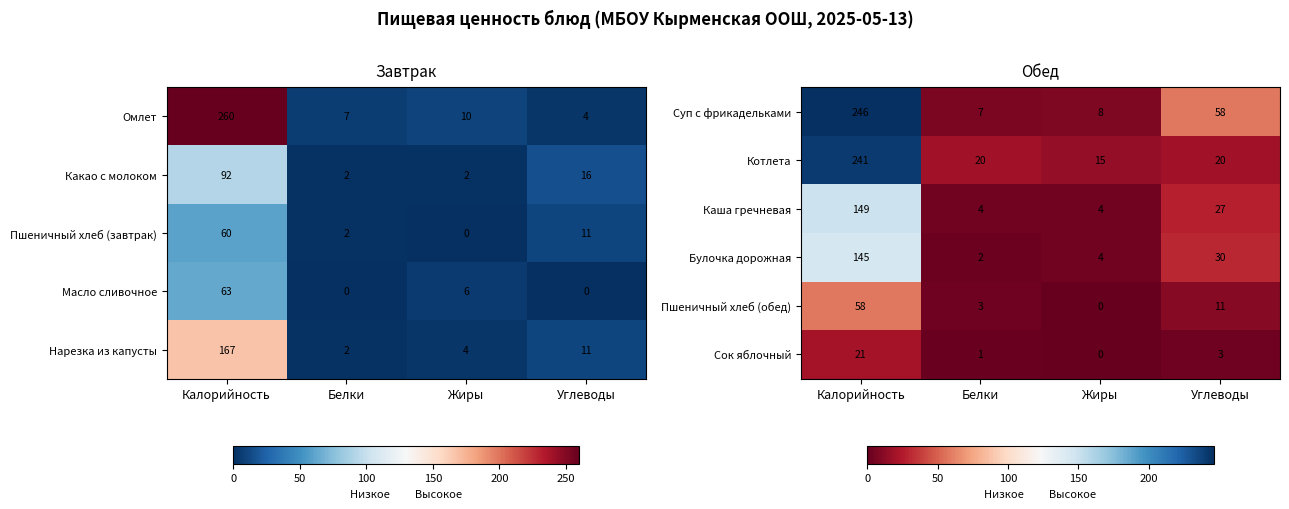

At which label is Каша гречневая closest to 76?

Углеводы